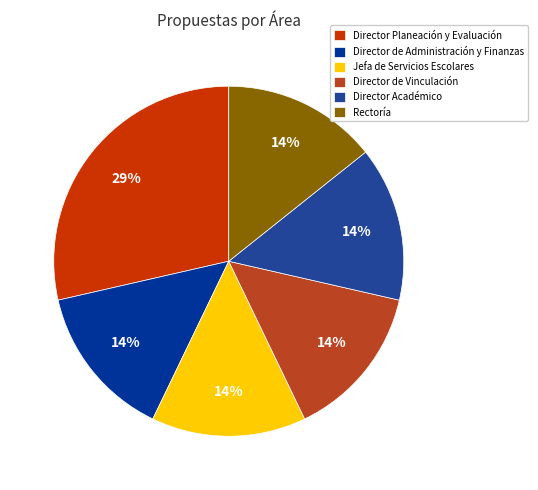

Which slice is the smallest?

Director de Administración y Finanzas